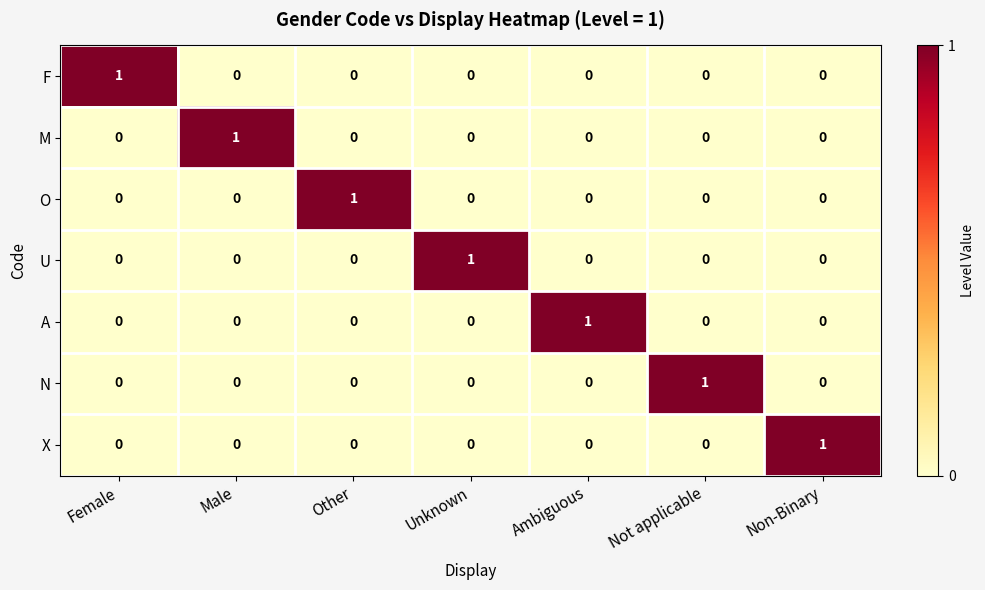

Which category has the highest value in the M series?

Male